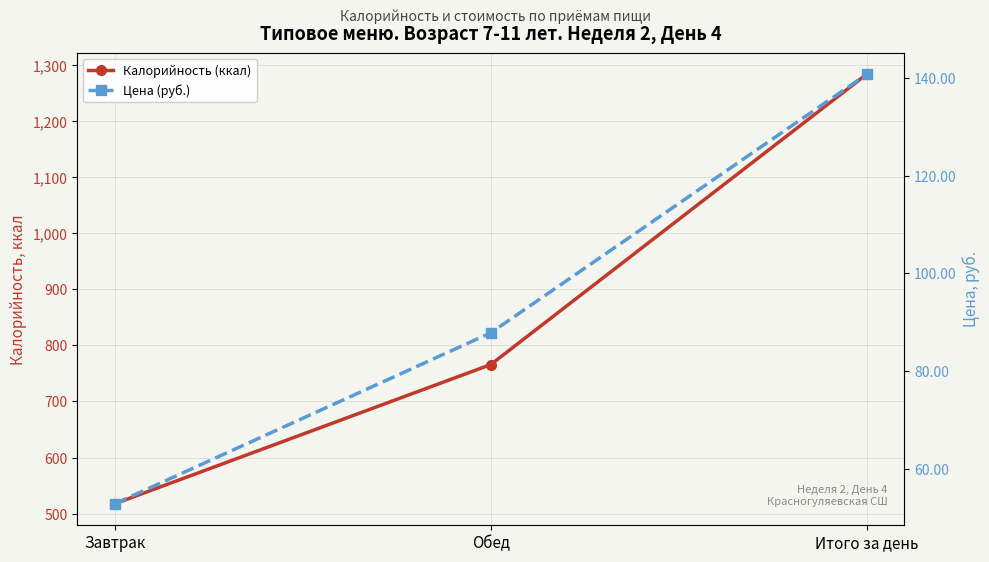

What is the difference between the maximum and minimum values in the Цена (руб.) series?

87.9